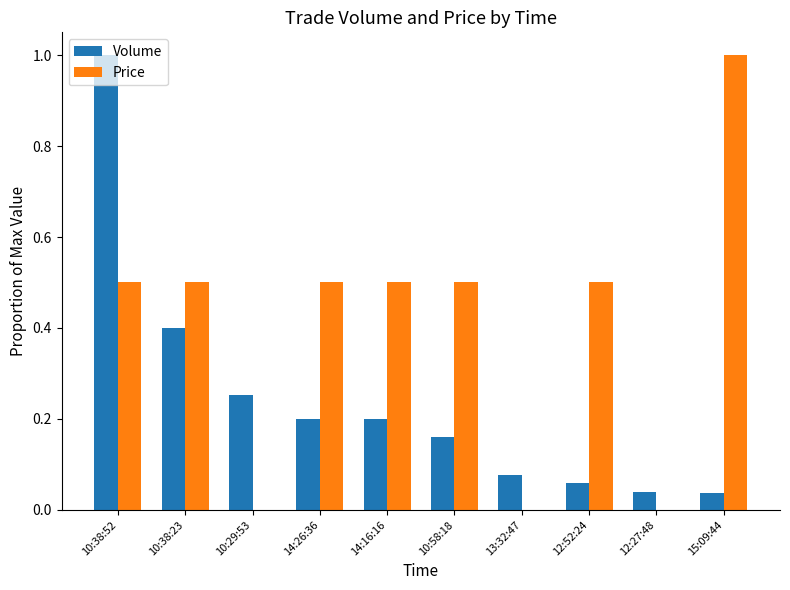

What is the maximum value for Volume?

1.0